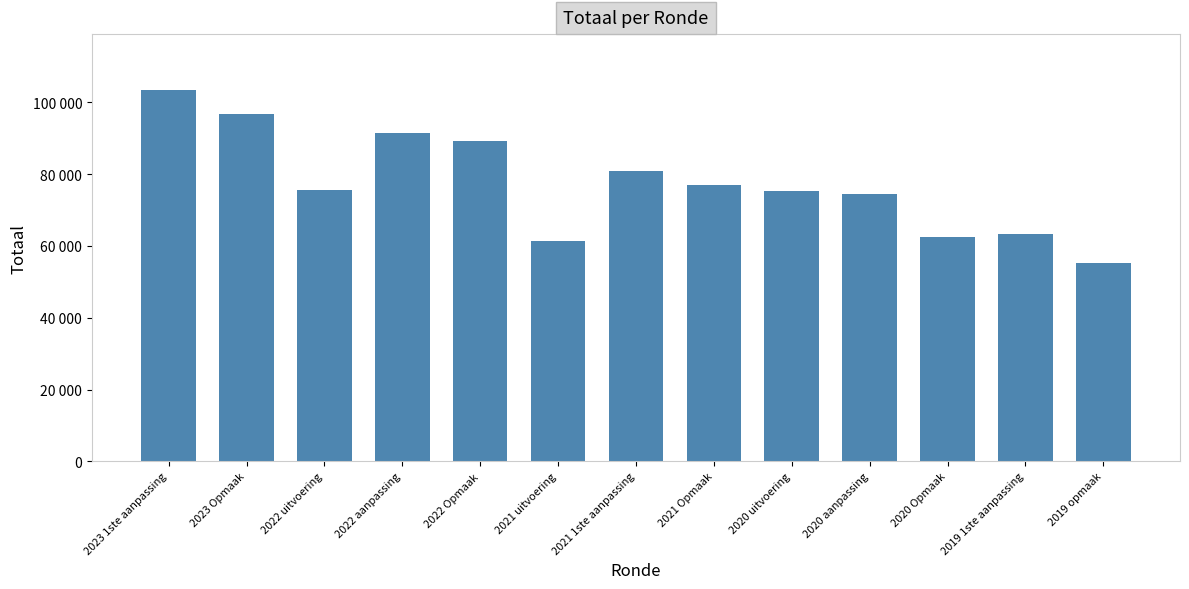

Are the bars horizontal?

No